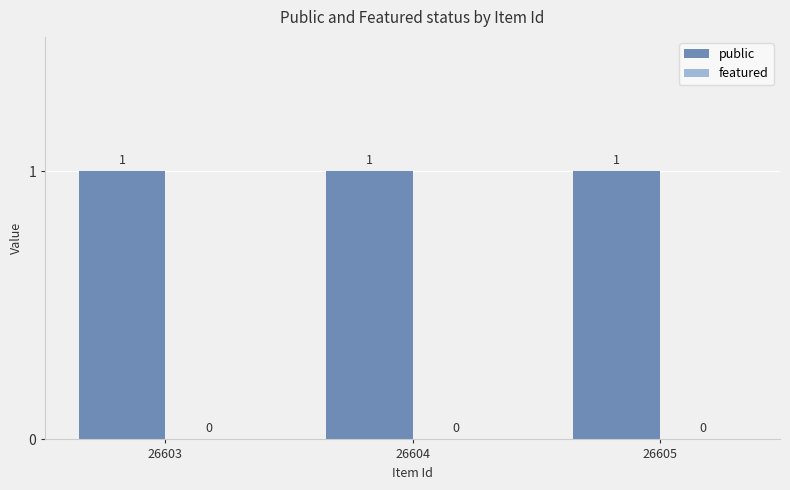

What are all the series names shown in the legend?

public, featured